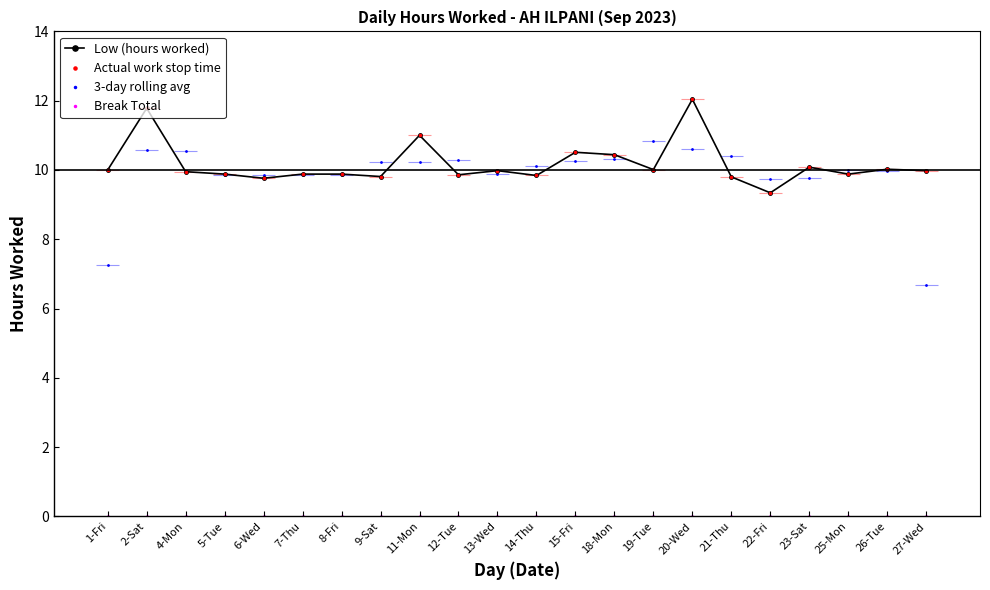

Which has a higher value, 11-Mon or 27-Wed?

11-Mon